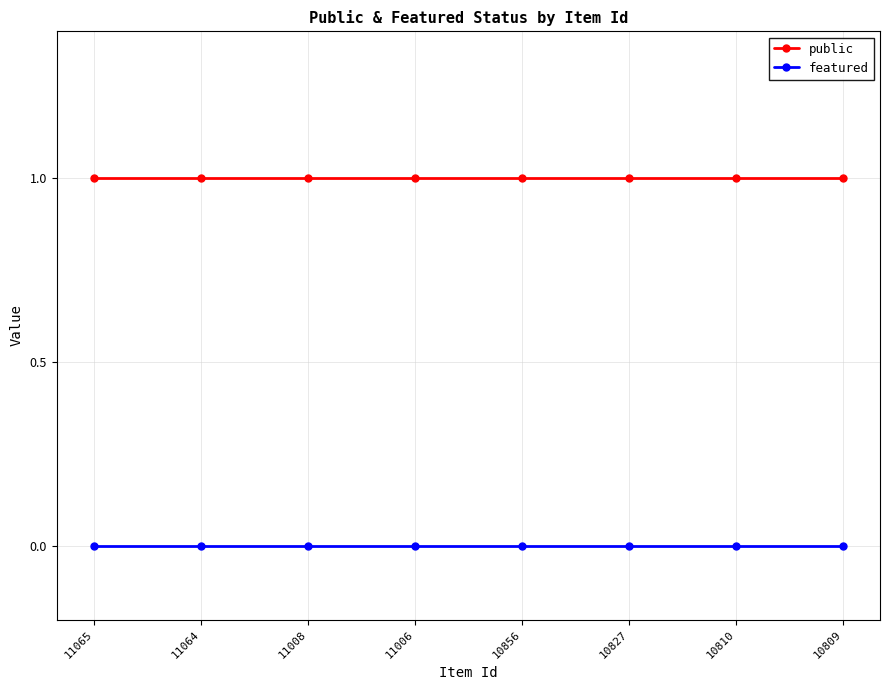

At how many categories does at least one series exceed 0?

8